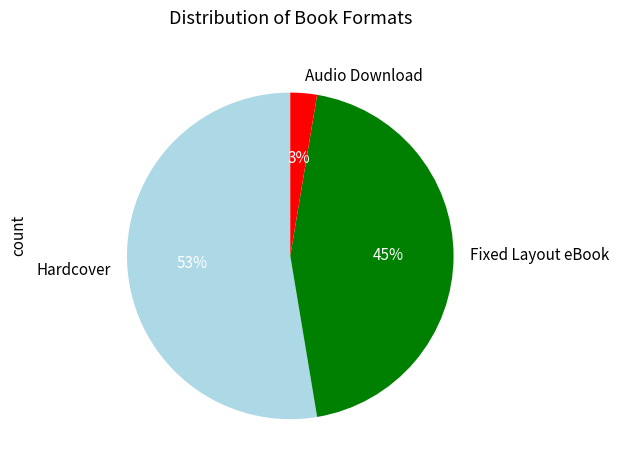

How many slices are in this pie chart?

3